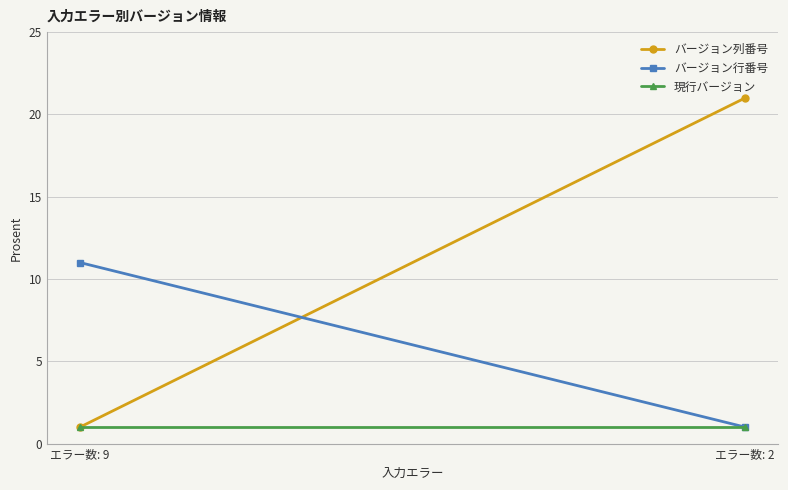

What is the minimum value shown in the chart?

1